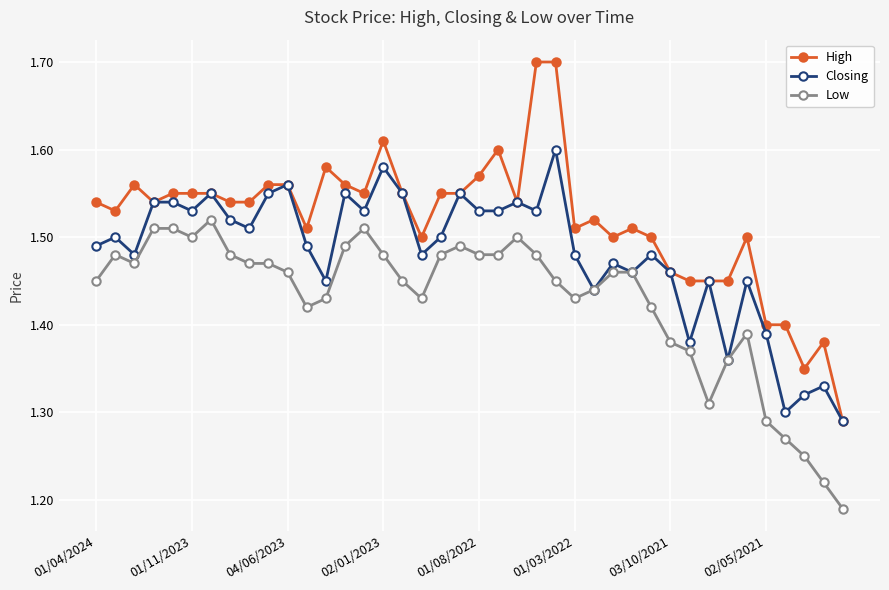

Which series has the largest total across all categories?

High